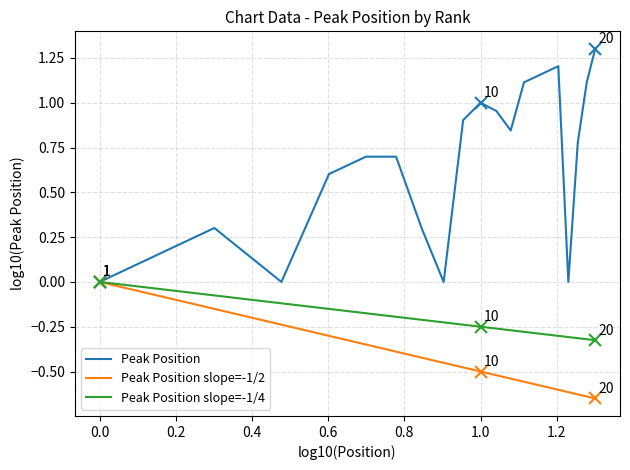

What is the maximum value shown in the chart?

1.3